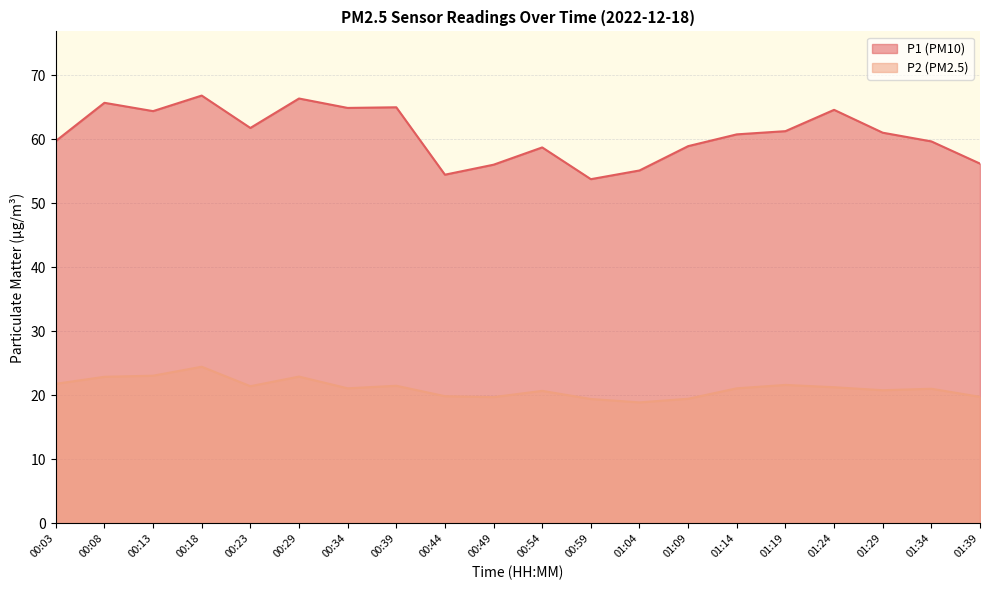

True or false: P1 and P2 cross at least once.

False